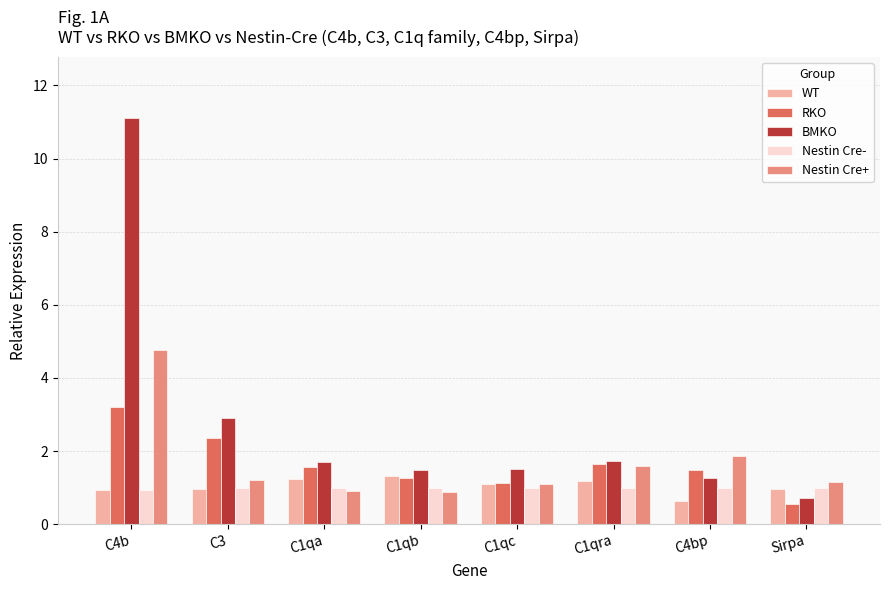

True or false: Nestin Cre+ has a value of 1.1 at C1qc.

True